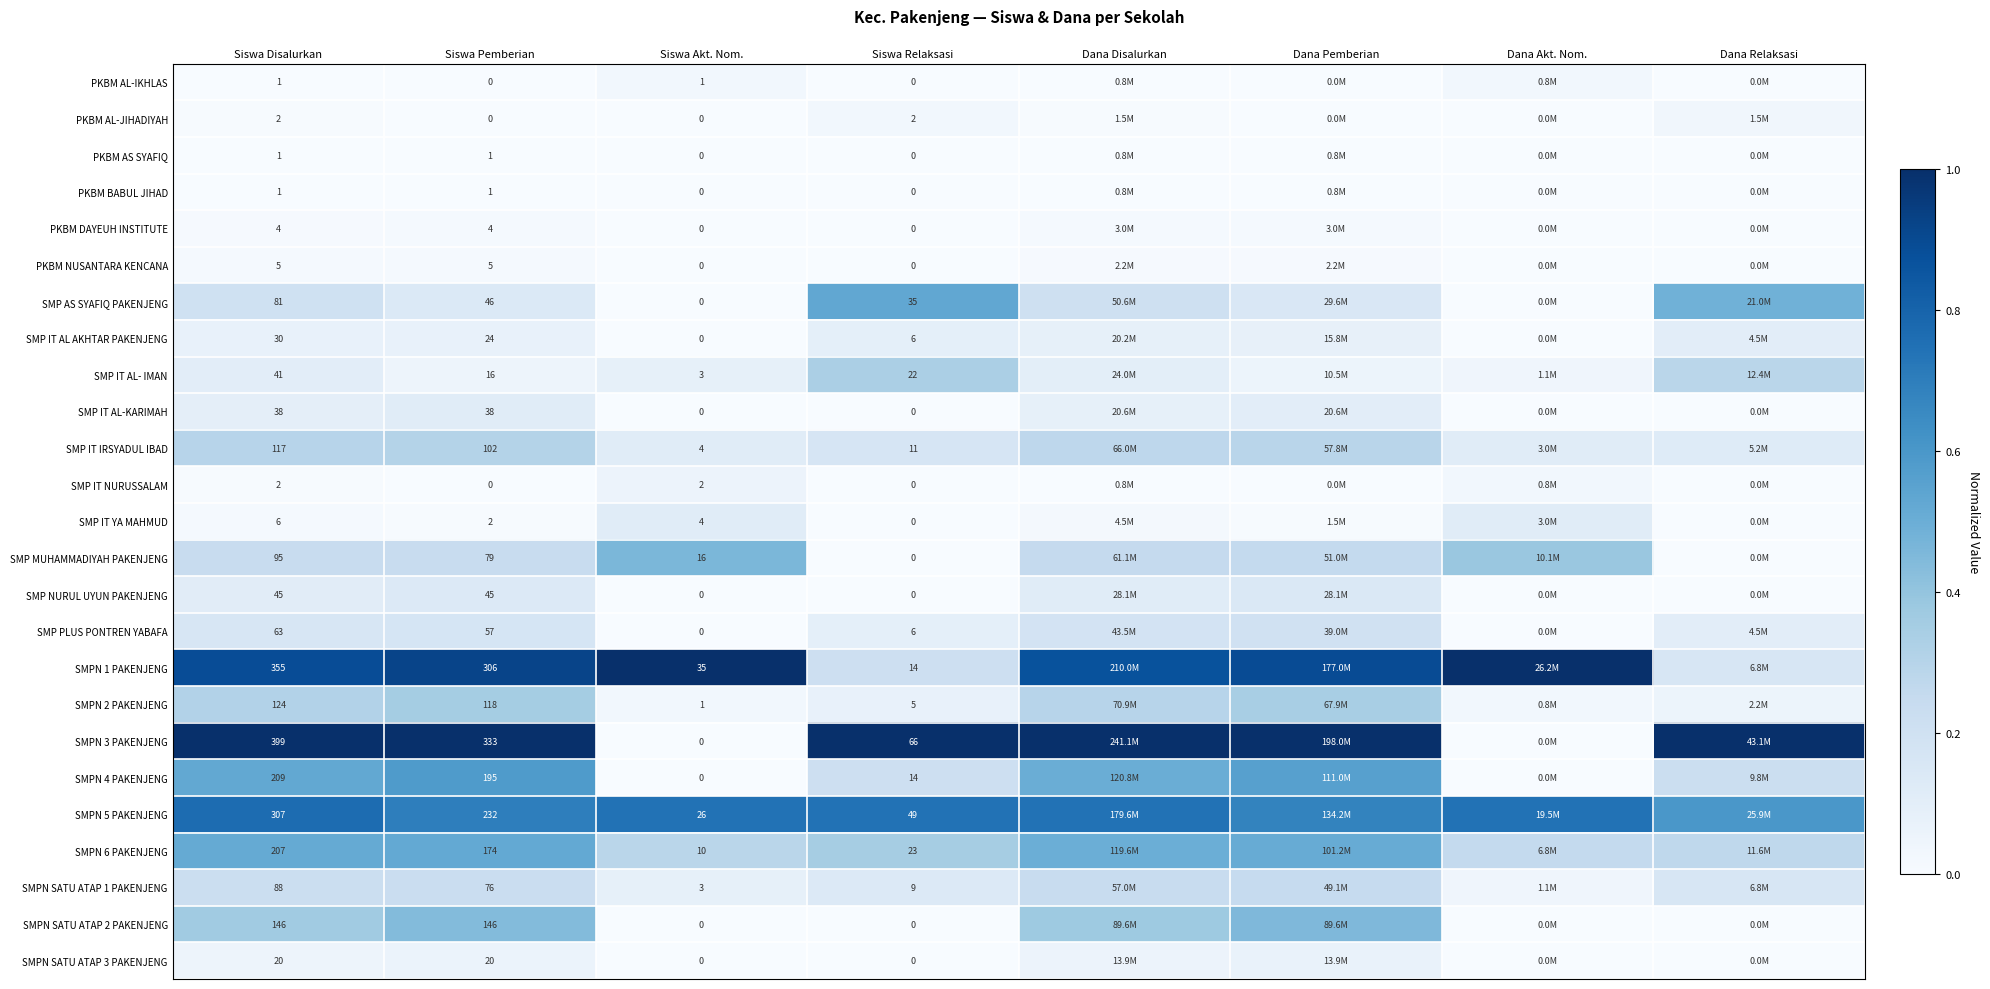

Count the number of categories in the chart.

8